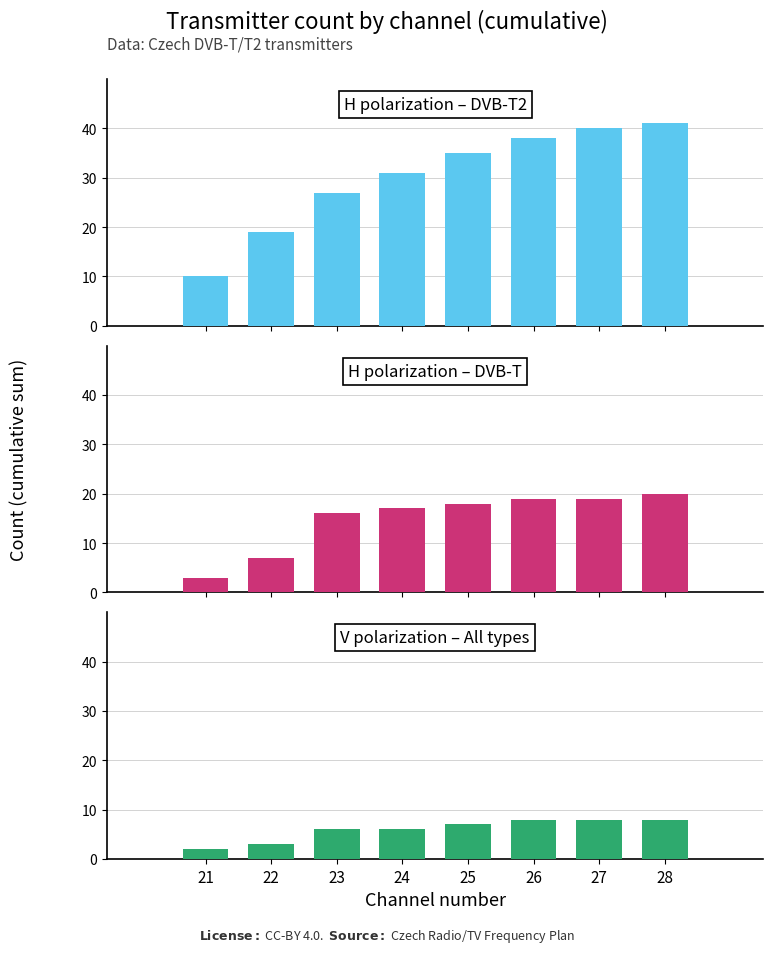

What is the minimum value shown in the chart?

2